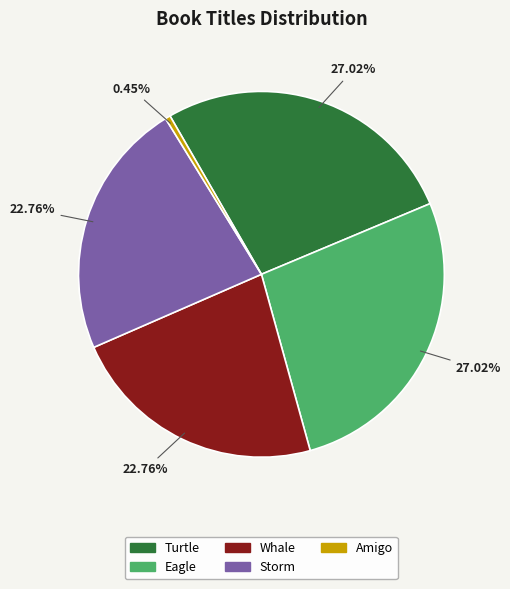

To the nearest percent, what is the average slice percentage?

20%